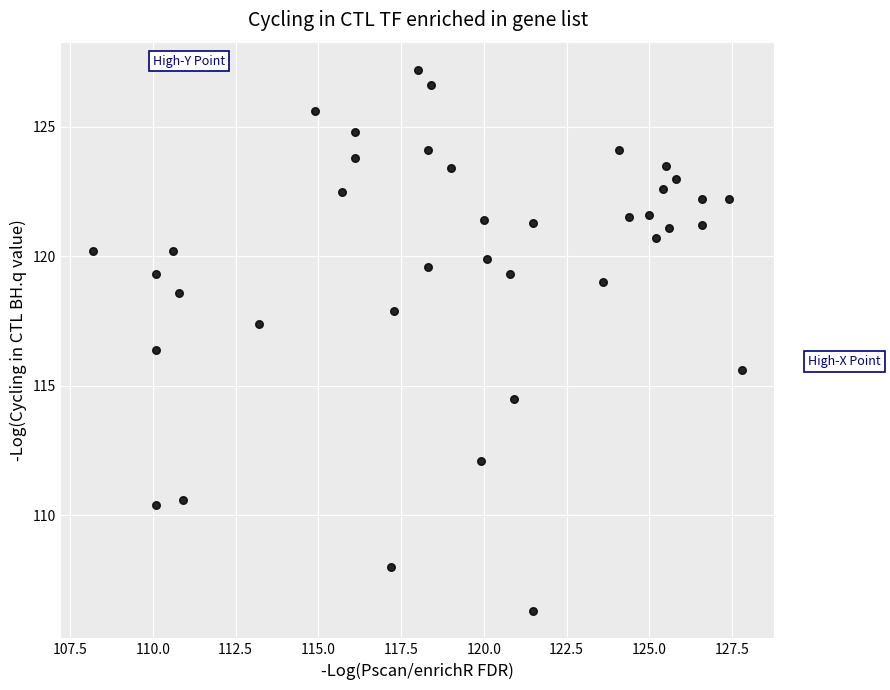

What is the range of X values (max minus min)?

19.6